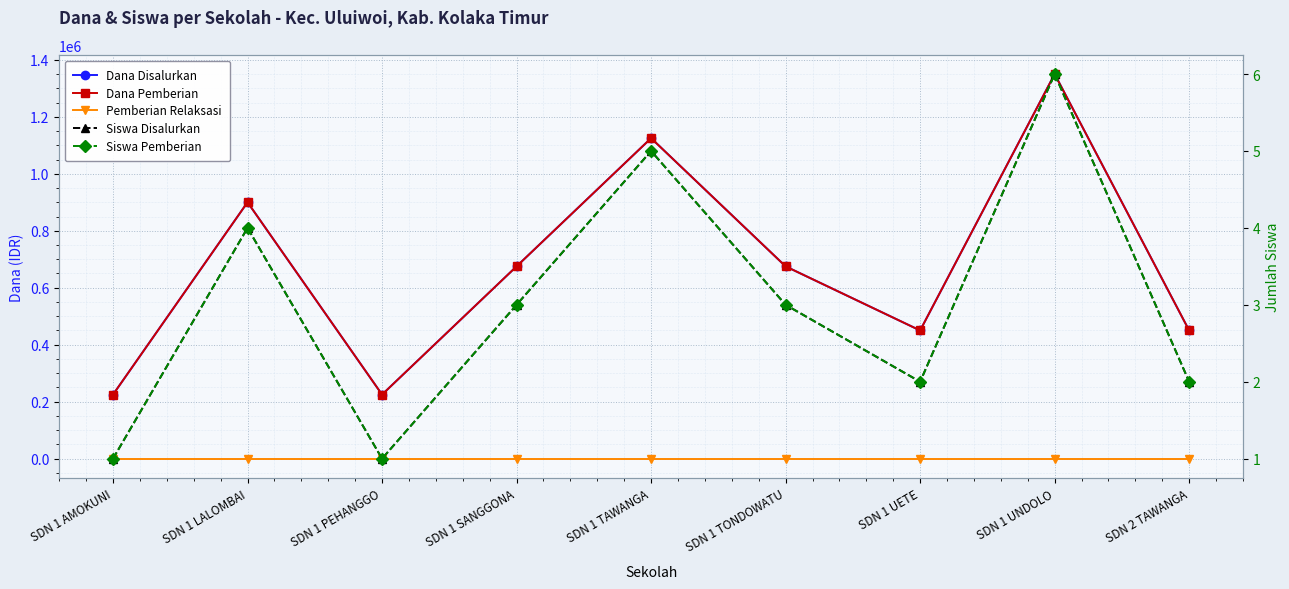

What are all the series names shown in the legend?

Dana Disalurkan, Dana Pemberian, Pemberian Relaksasi, Siswa Disalurkan, Siswa Pemberian